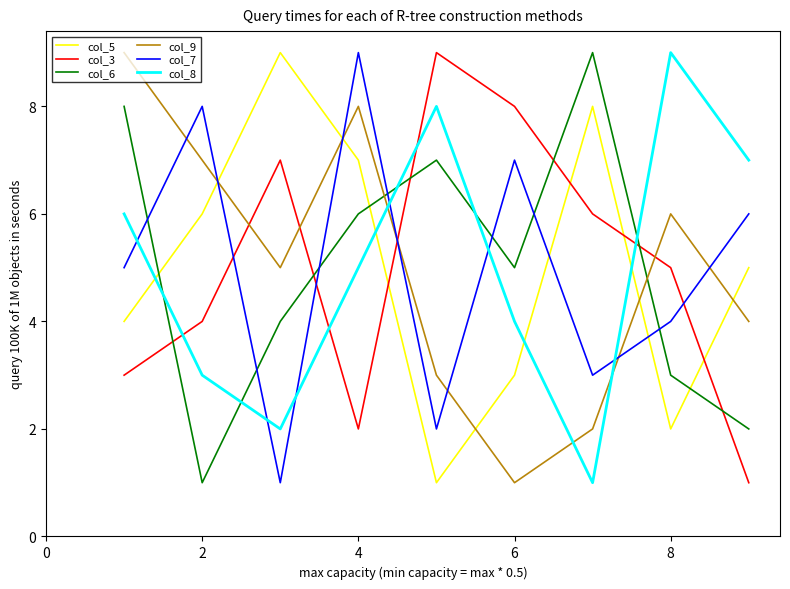

True or false: col_6 and col_9 cross at least once.

True